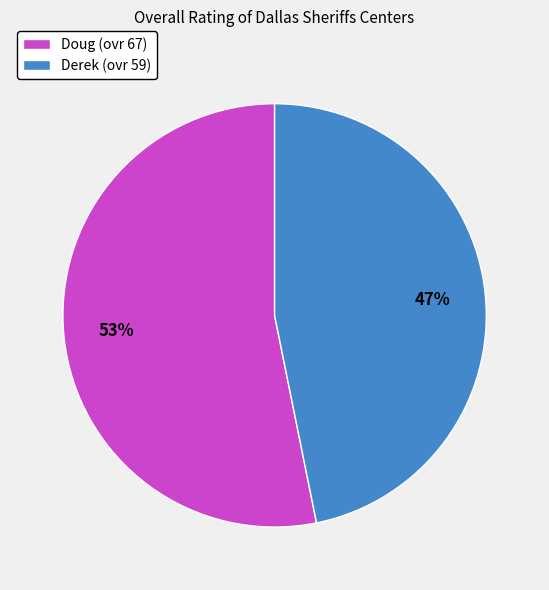

Is the sum of Doug and Derek greater than half?

Yes